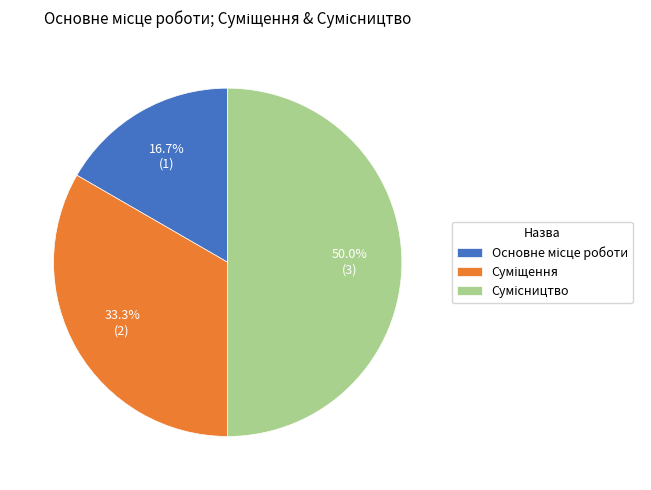

Which slice is the smallest?

Основне місце роботи